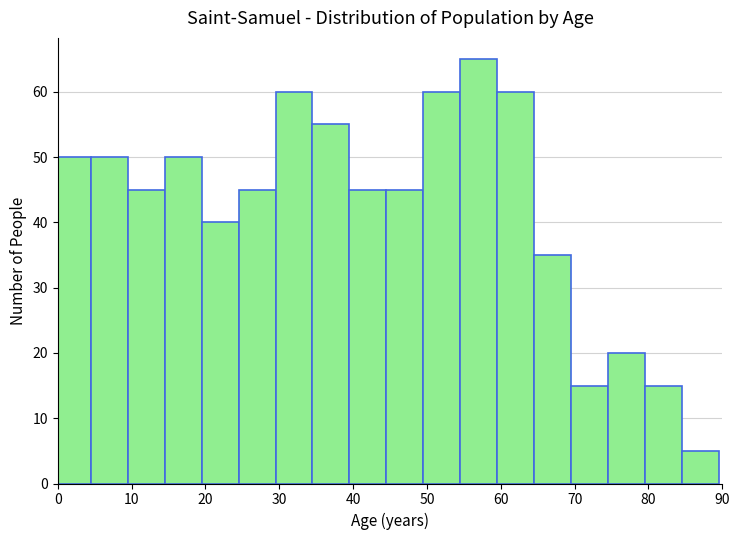

What is the height of the bar covering 19.5 to 24.5 on the x-axis? Neither the bar edges nor the heights are printed on the chart, so give them approximately, as read against the axes.

40